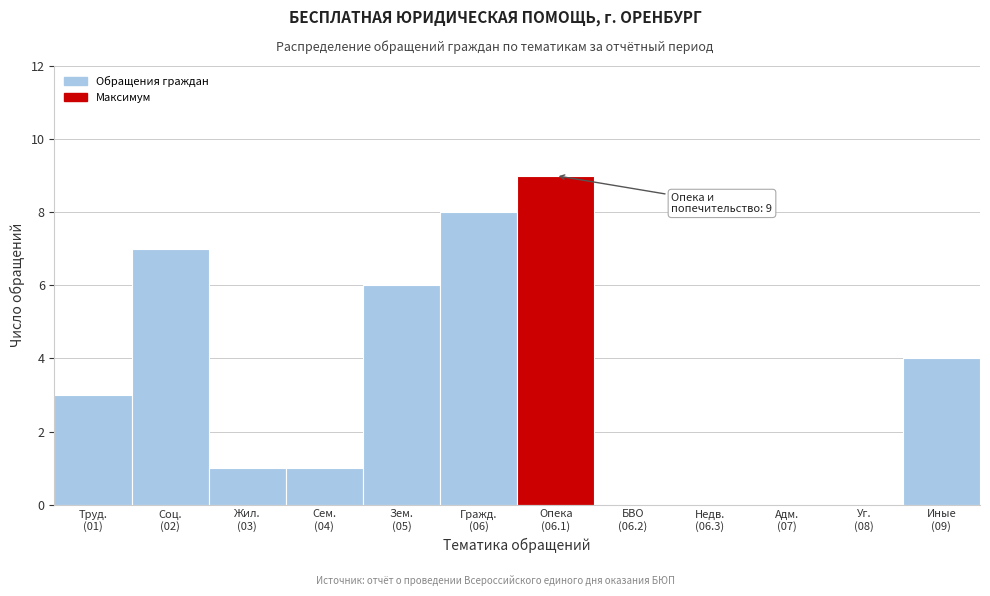

What is the sum of all values?

39